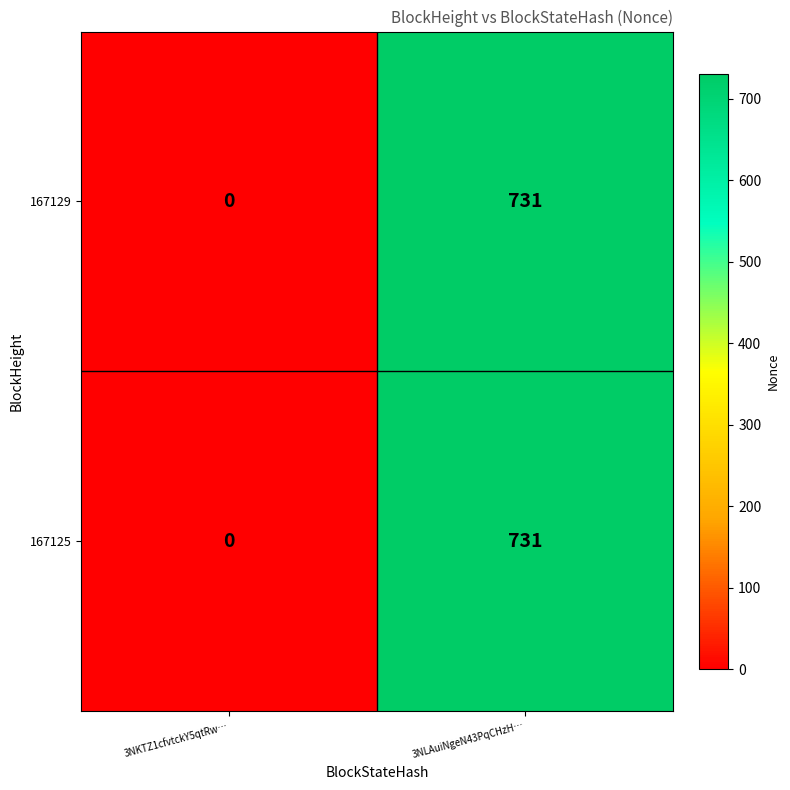

What is the total value across all series at 3NLAuiNgeN43PqCHzH…?

1462